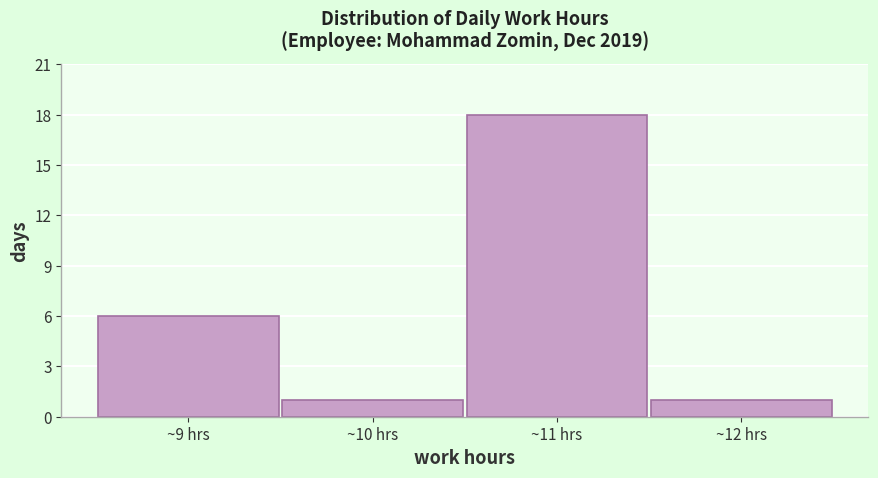

Reading left to right, transcribe this chart: for each bar, give the range it covers on the x-axis and its height. The values are not printed on the chart, so give them approximately, as read against the axis.

8.5 to 9.5: 6
9.5 to 10.5: 1
10.5 to 11.5: 18
11.5 to 12.5: 1